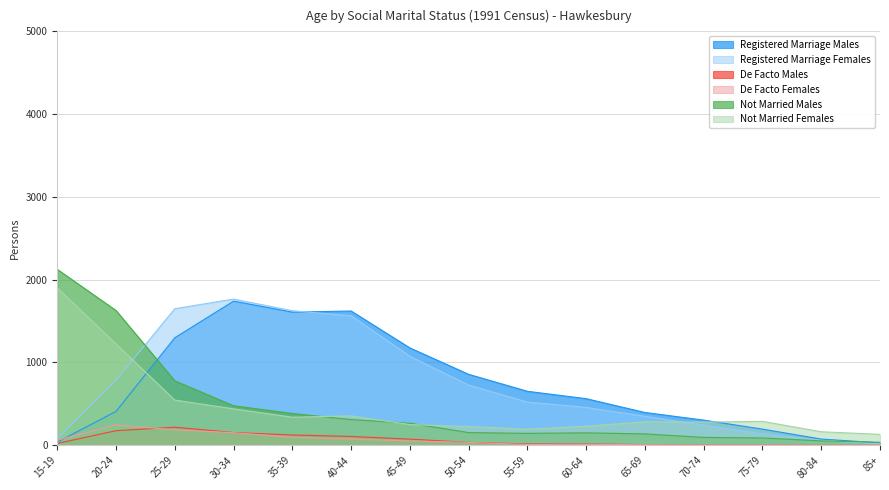

Reading left to right, list all the values displayed in this chart.

Registered Marriage Males: 38	409	1299	1741	1608	1622	1176	857	652	563	396	304	195	75	29
Registered Marriage Females: 81	785	1650	1766	1625	1565	1075	727	522	457	350	242	138	59	17
De Facto Males: 22	176	218	154	124	107	74	35	16	15	8	4	3	0	0
De Facto Females: 61	246	186	152	97	75	52	35	9	11	6	3	3	0	3
Not Married Males: 2125	1628	779	477	384	310	266	153	144	150	137	95	88	53	36
Not Married Females: 1902	1223	546	440	339	355	250	226	194	230	283	280	289	163	132